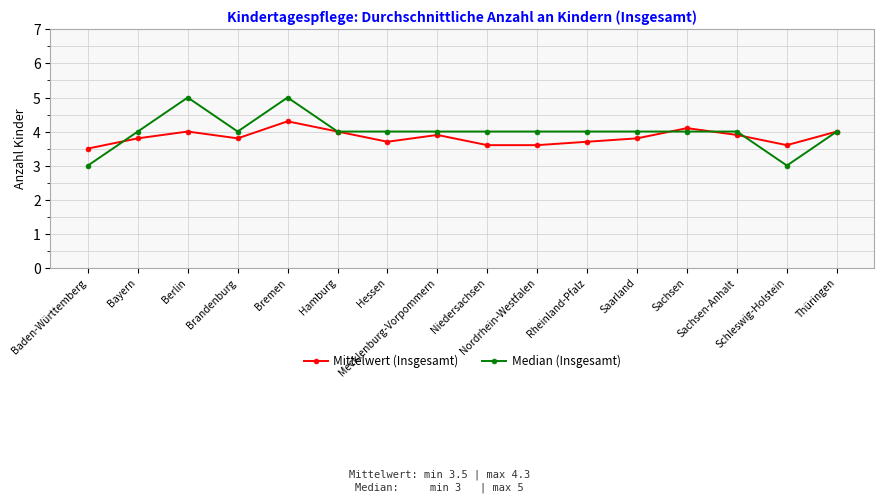

True or false: Median (Insgesamt) has a value of 4.0 at Saarland.

True